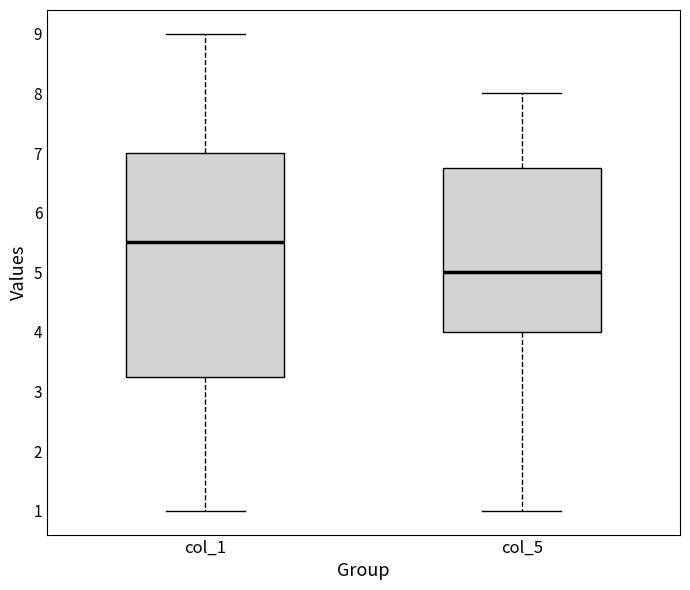

Reading left to right, transcribe this box plot: for each box, give where its median line is, the range the box spans, and where its two whiskers end, as read against the y-axis. The values are not printed on the chart, so give them approximately, as read against the axis.

col_1: median 5.5, box 3.3 to 7.0, whiskers 1.0 to 9.0
col_5: median 5.0, box 4.0 to 6.8, whiskers 1.0 to 8.0